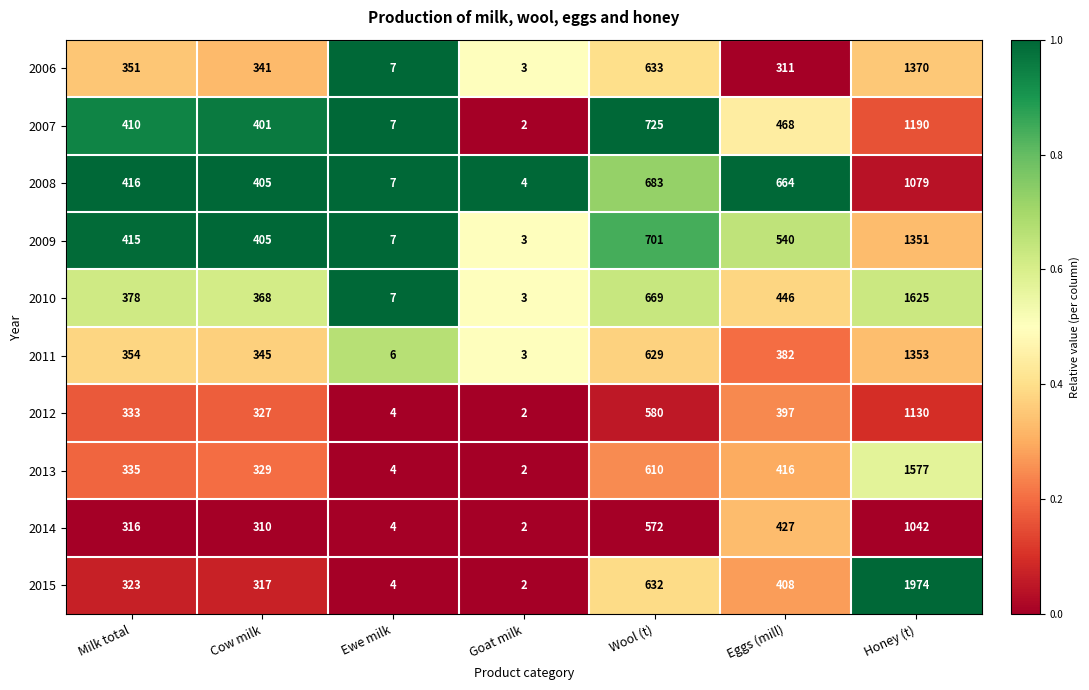

What is the total value across all series at Milk total?

3631